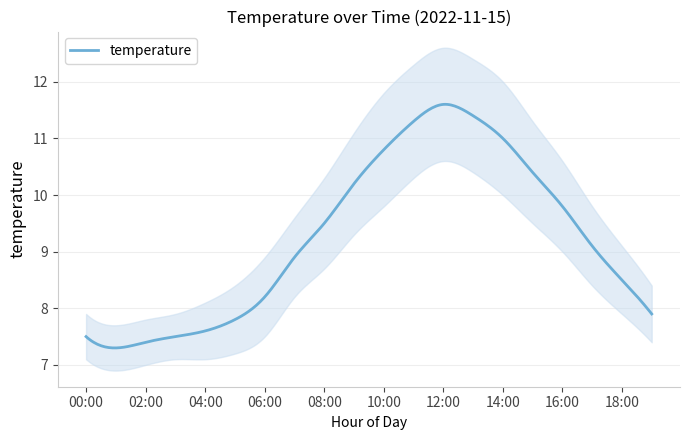

In temperature_upper, how many points are higher than both neighbors (excluding endpoints)?

1